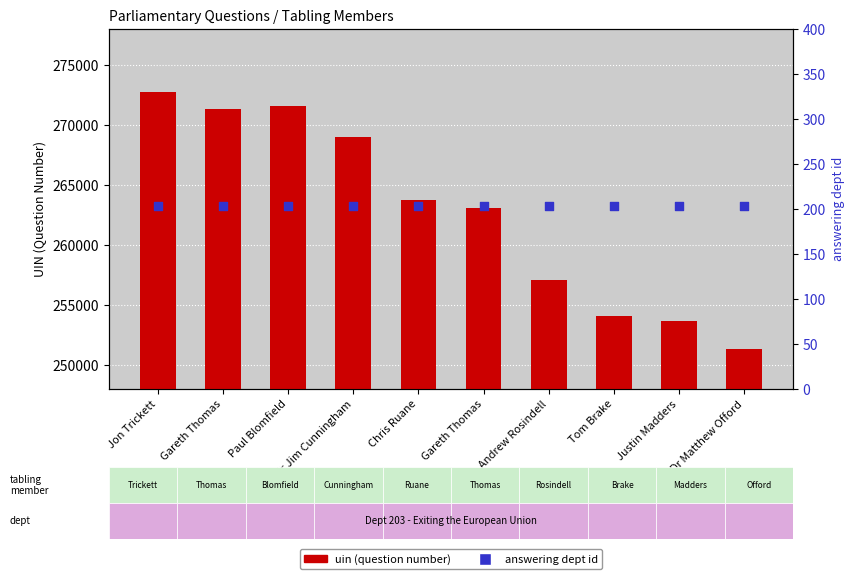

Which series has the largest total across all categories?

uin (question number)